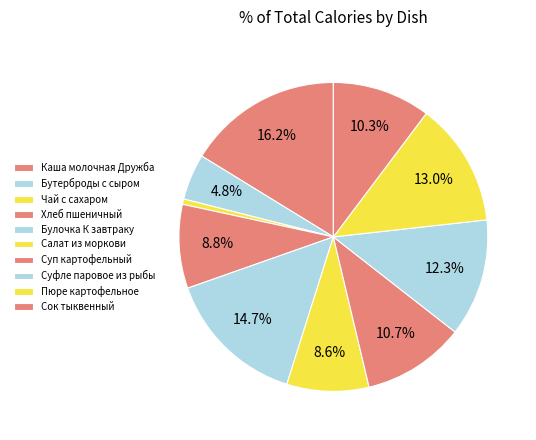

How many slices are in this pie chart?

10